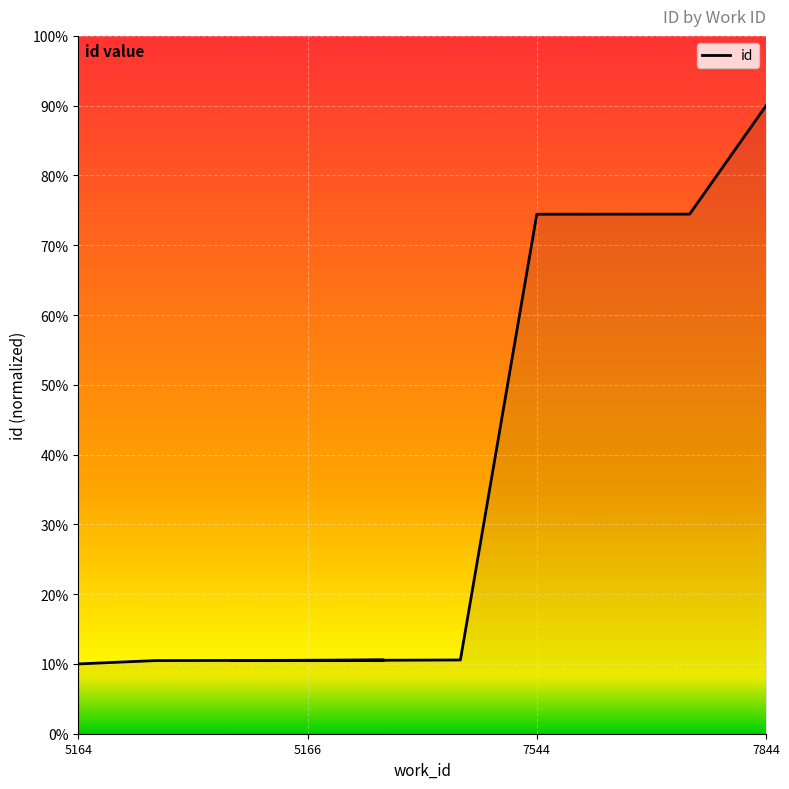

Is it true that the value at 5164 is 10.0?

True